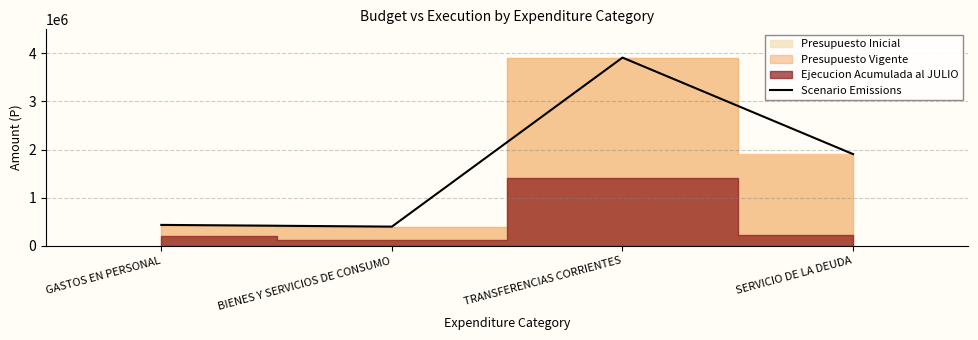

What is the value of the 1st point from the left?

437936